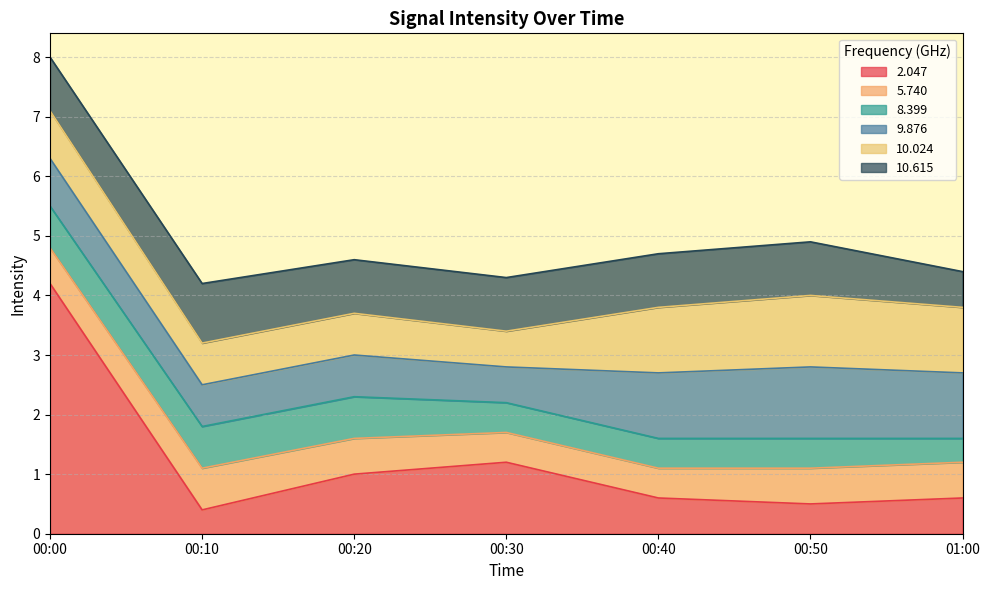

What is the average value of the 9.876 series?

0.9